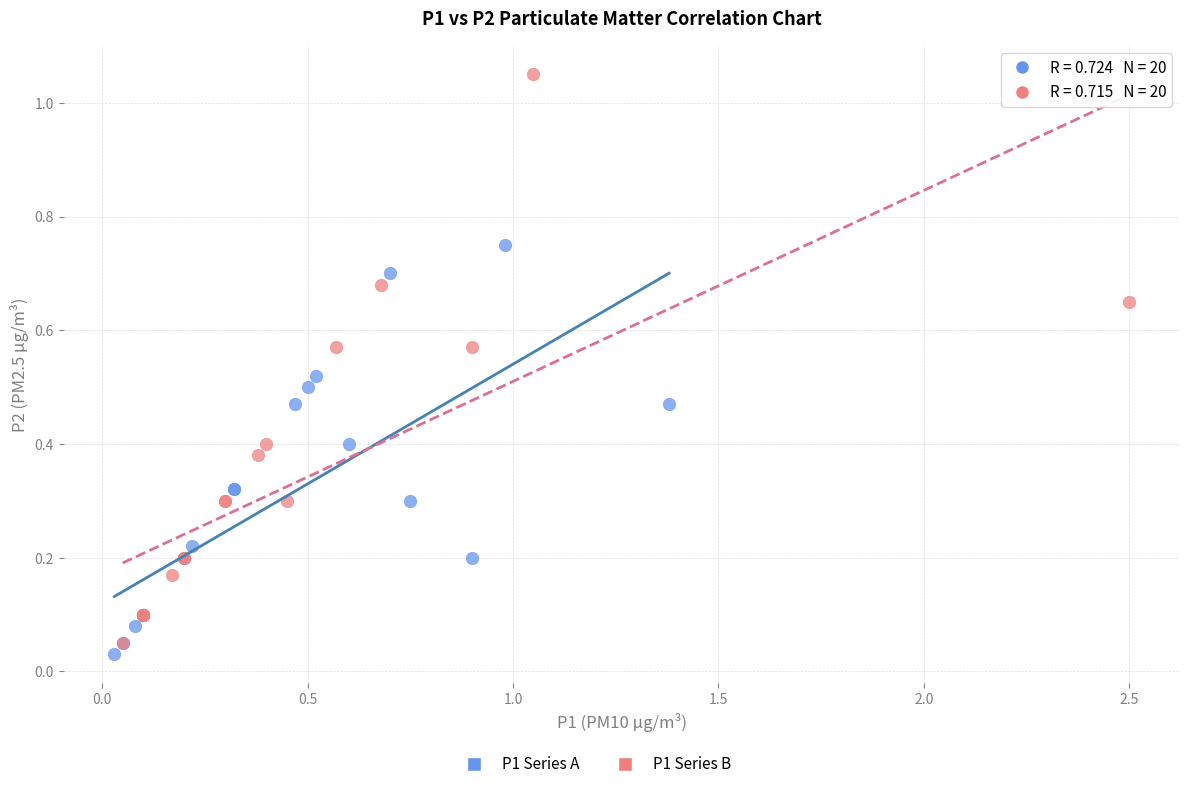

Which series has the widest spread of Y values?

P1 Series B